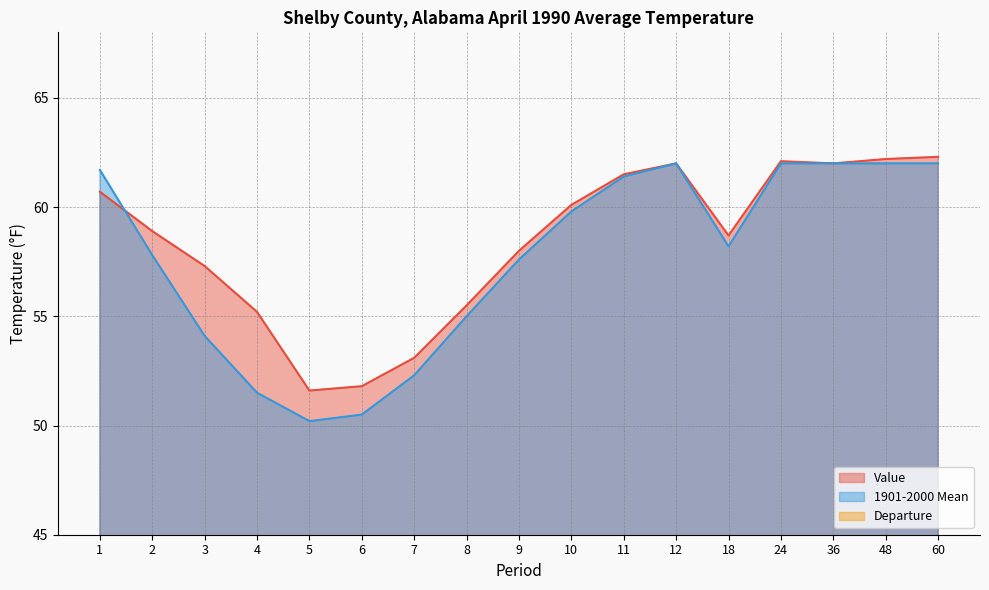

Reading left to right, list all the values displayed in this chart.

Value: 60.7	58.9	57.3	55.2	51.6	51.8	53.1	55.5	58.0	60.1	61.5	62.0	58.7	62.1	62.0	62.2	62.3
1901-2000 Mean: 61.7	57.8	54.1	51.5	50.2	50.5	52.3	55.0	57.6	59.8	61.4	62.0	58.2	62.0	62.0	62.0	62.0
Departure: -1.0	1.1	3.2	3.7	1.4	1.3	0.8	0.5	0.4	0.3	0.1	0.0	0.5	0.1	0.0	0.2	0.3